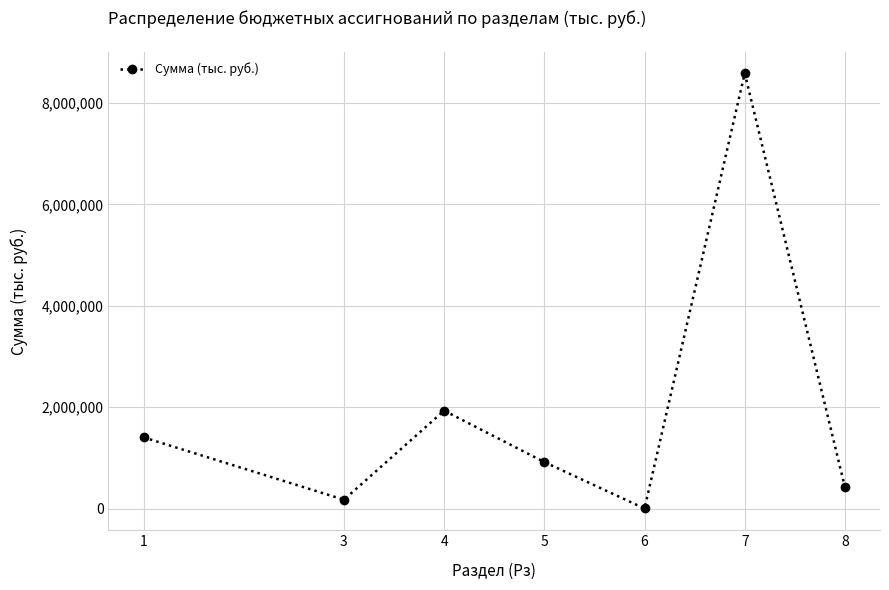

What is the average value?

1920412.2